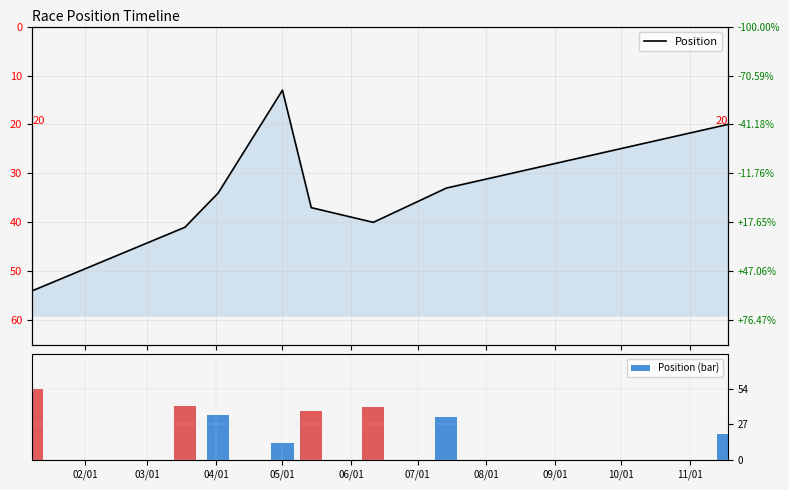

What is the difference between the Position (bar) values at 06/01 and 09/01?

20